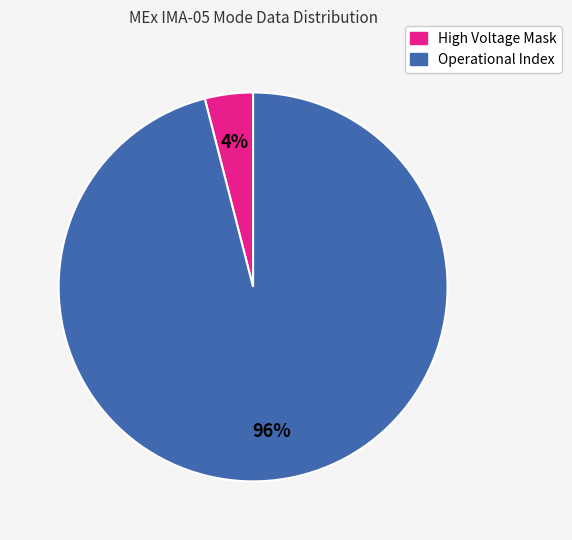

To the nearest percent, what is the difference between the largest and smallest slice percentages?

92%